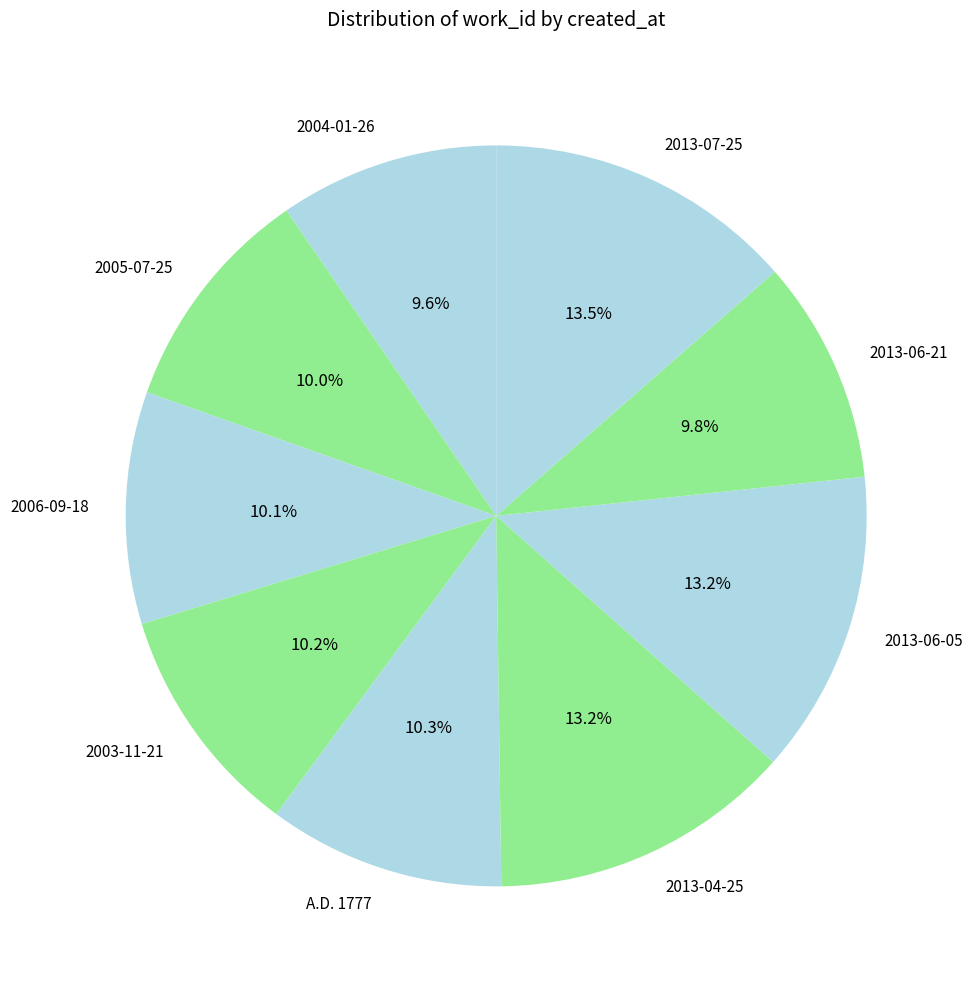

What percentage is the 2013-06-21 slice, to the nearest percent?

10%